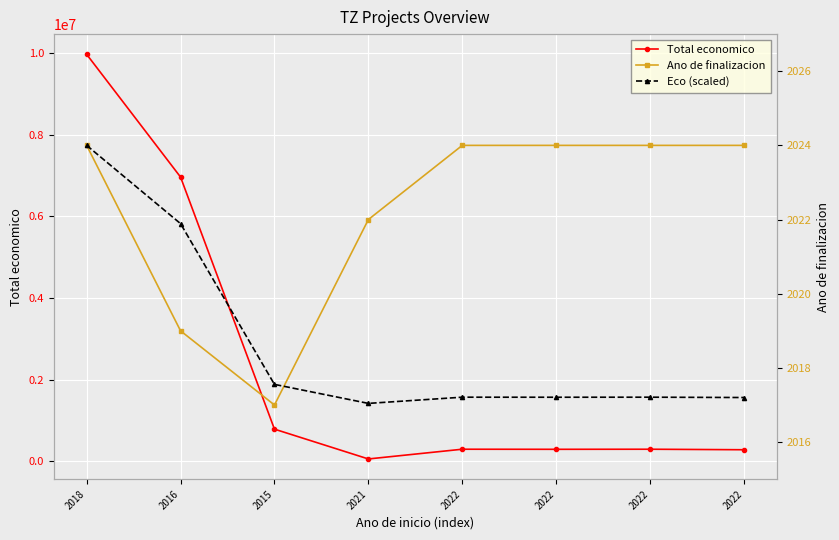

True or false: Total economico has a value of 791359.0 at 2015.

True